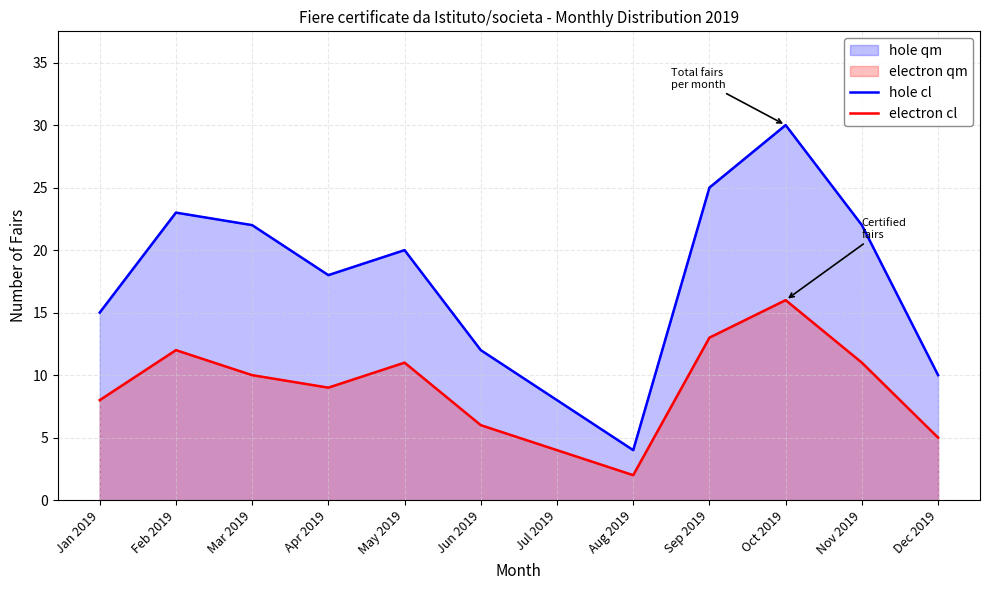

Which series has the largest range (max minus min)?

hole cl